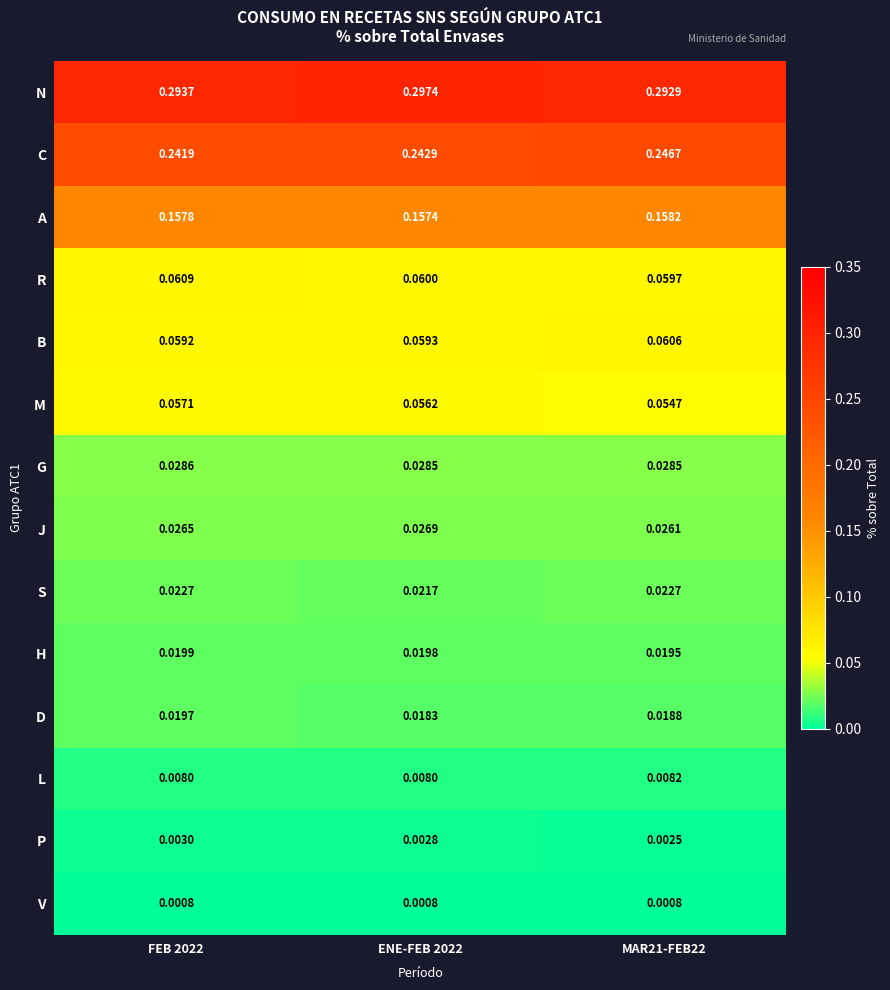

Which series has the largest range (max minus min)?

C